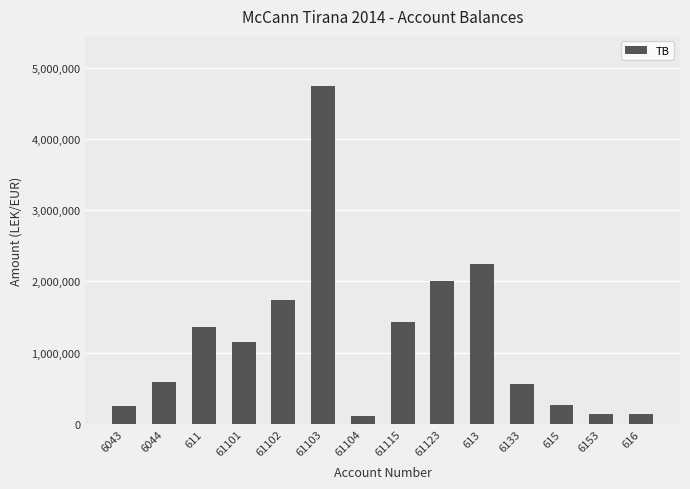

What is the greatest value displayed?

4735066.9